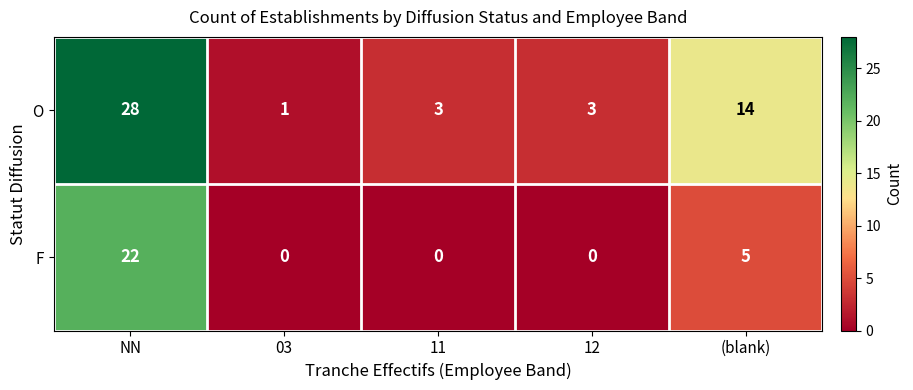

At how many categories does at least one series exceed 27?

1